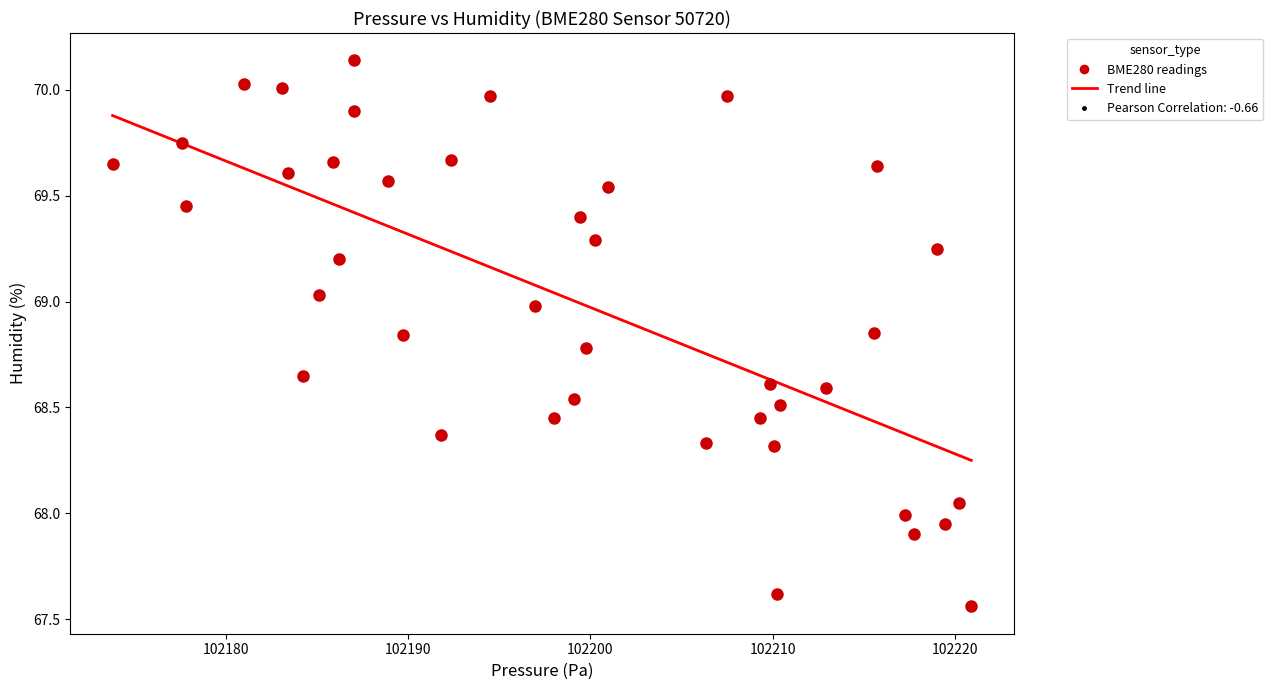

What is the range of X values (max minus min)?

47.1